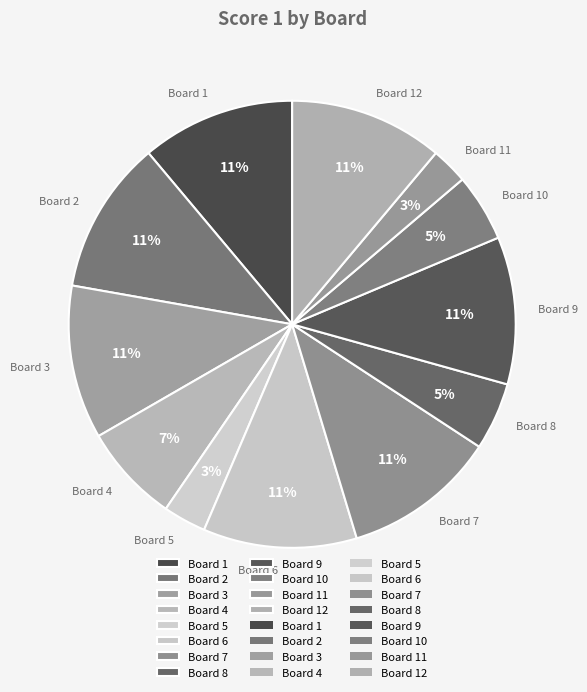

To the nearest percent, what portion does Board 10 represent?

5%